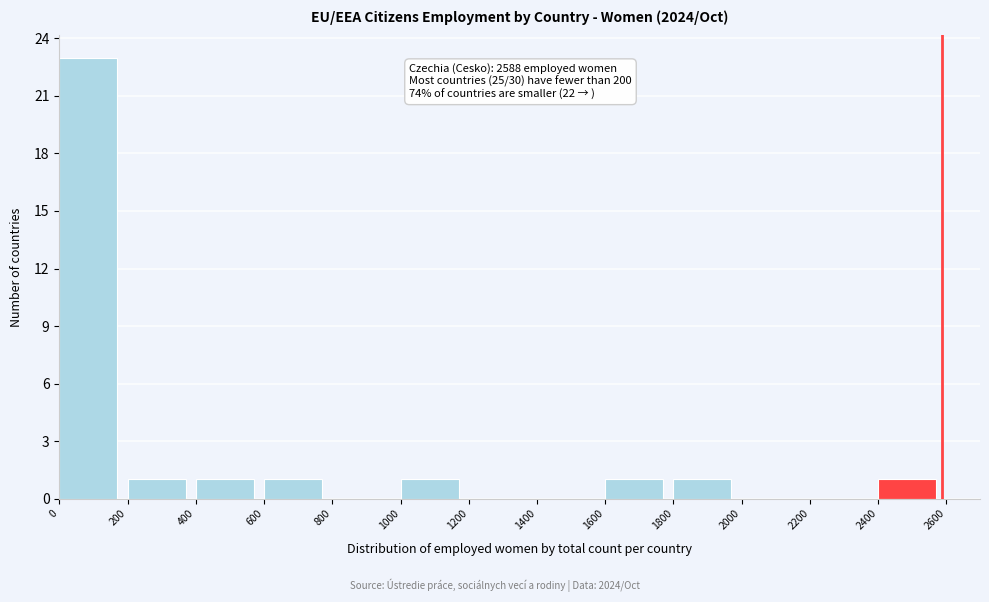

Over which range of the x-axis is the bar tallest?

0 to 200